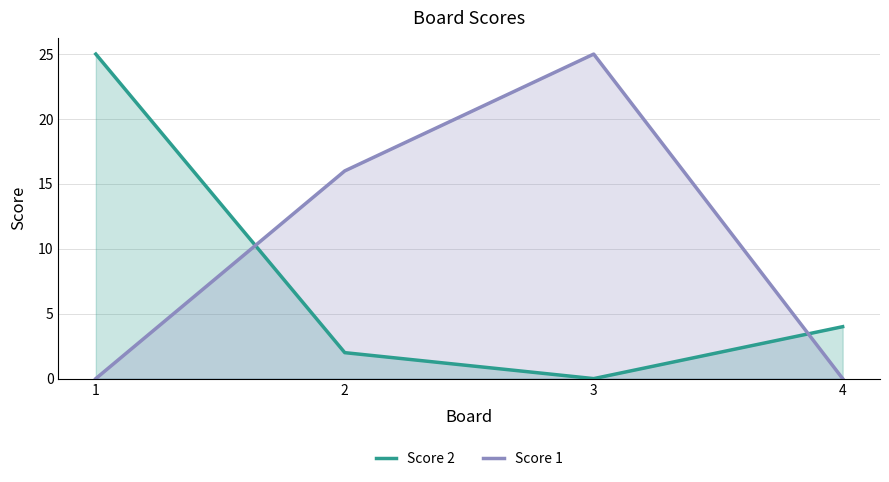

What is the difference between the second highest and second lowest values in the Score 2 series?

2